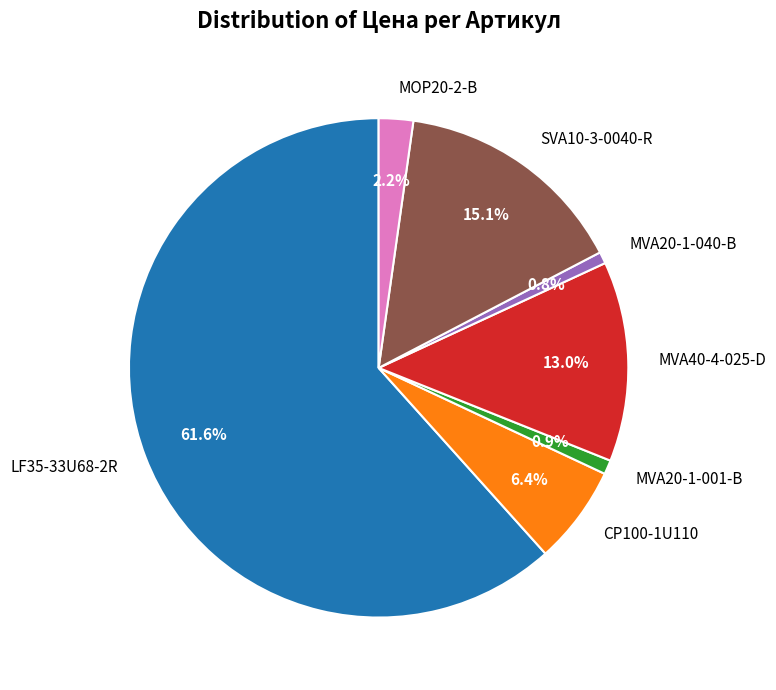

Is there any slice that represents more than half of the pie?

Yes